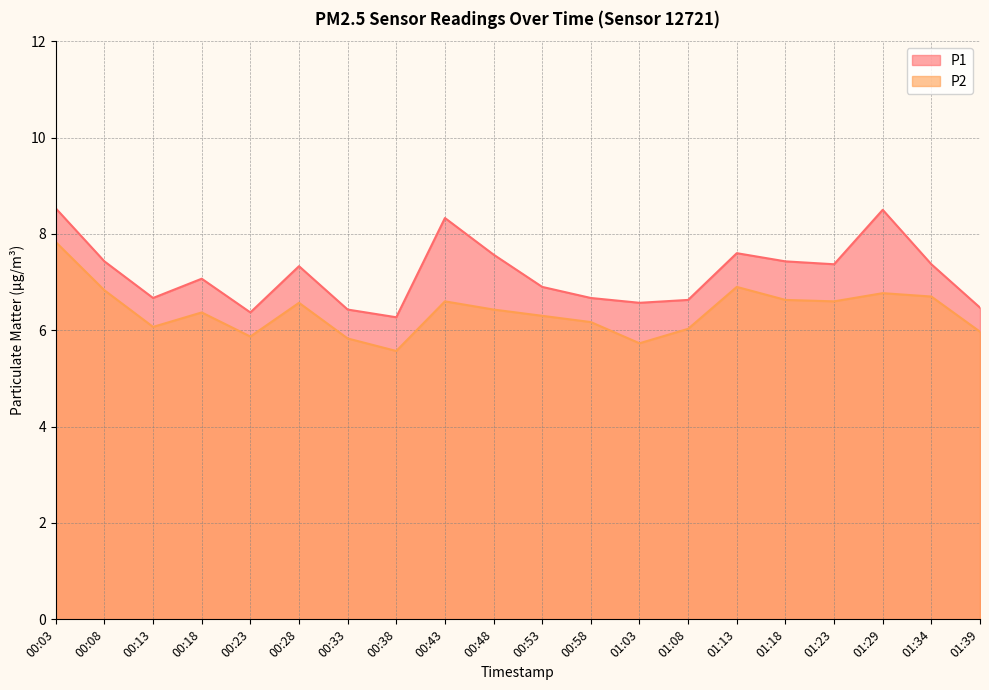

What is the value of the P2 point at the 1st from the left?

7.8